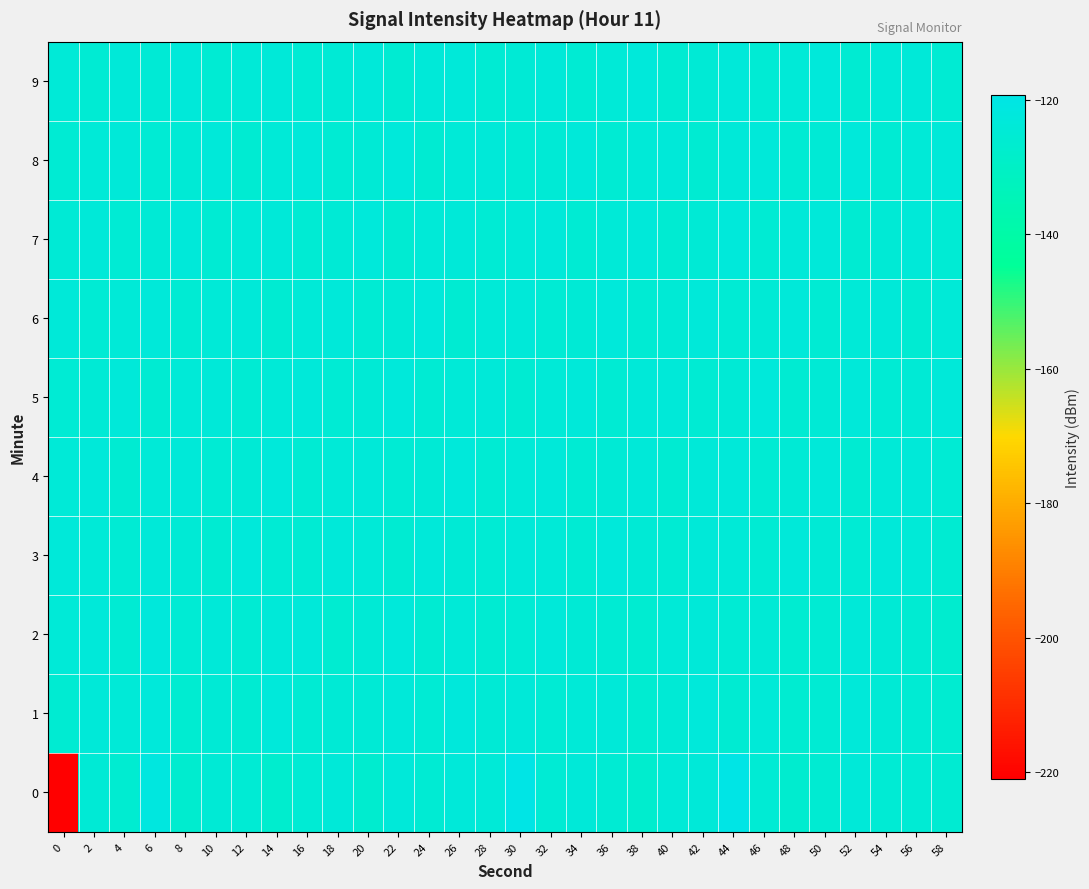

At which category is the sum across all series the highest?

44